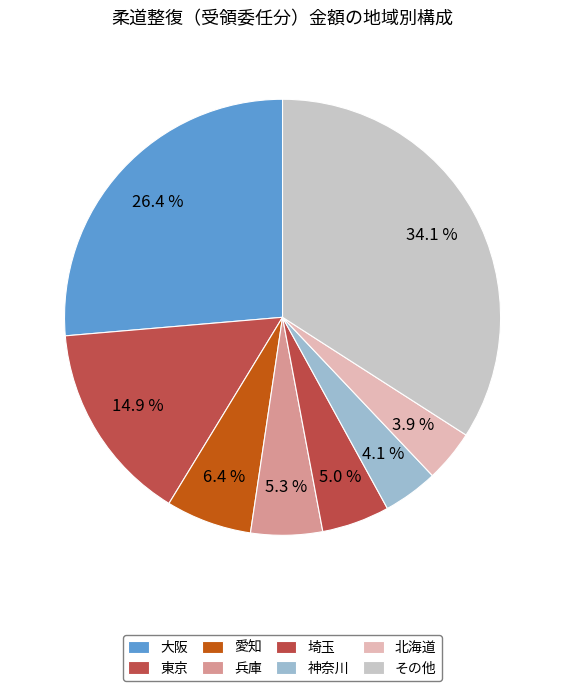

Count the number of slices in the pie.

8